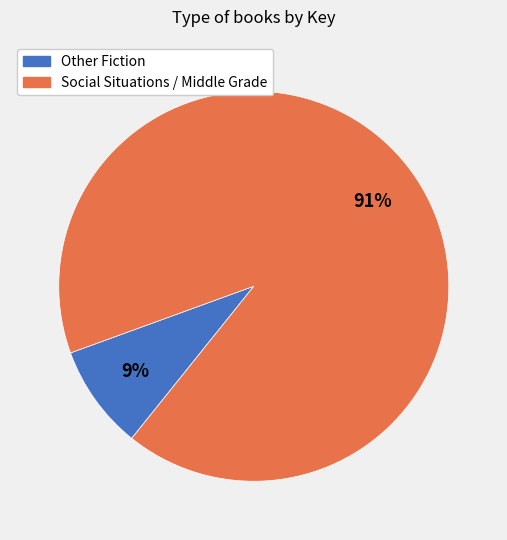

To the nearest percent, what is the average slice percentage?

50%